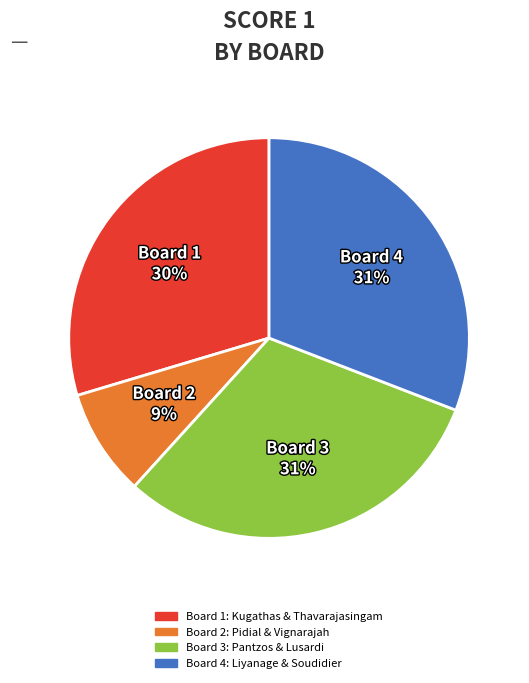

To the nearest percent, what is the difference between the largest and smallest slice percentages?

22%